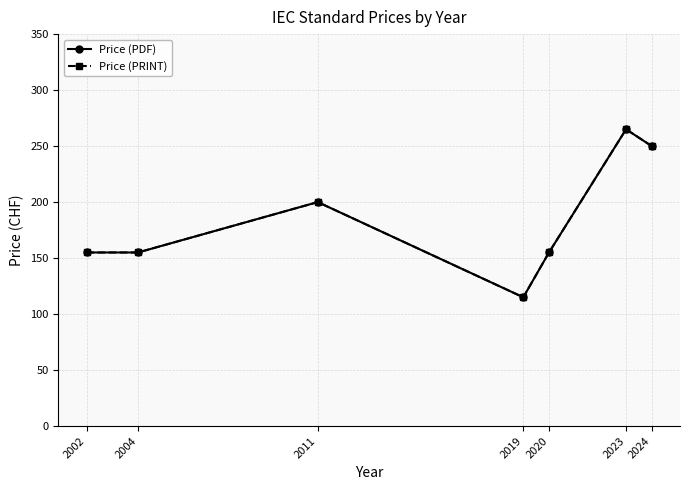

Between 2004 and 2020, which series saw the biggest shift?

Price (PDF)